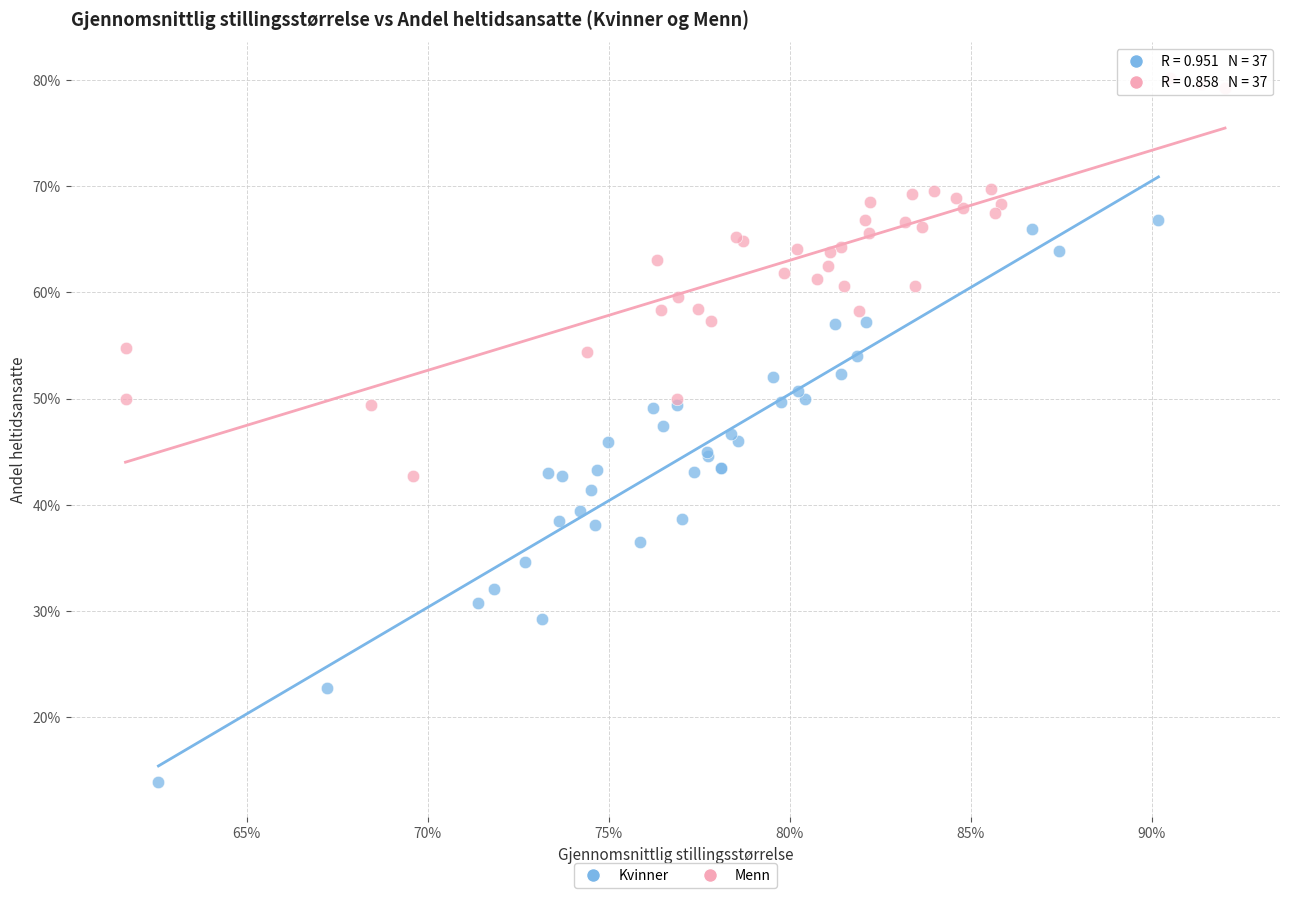

What are all the series names shown in the legend?

Kvinner, Menn